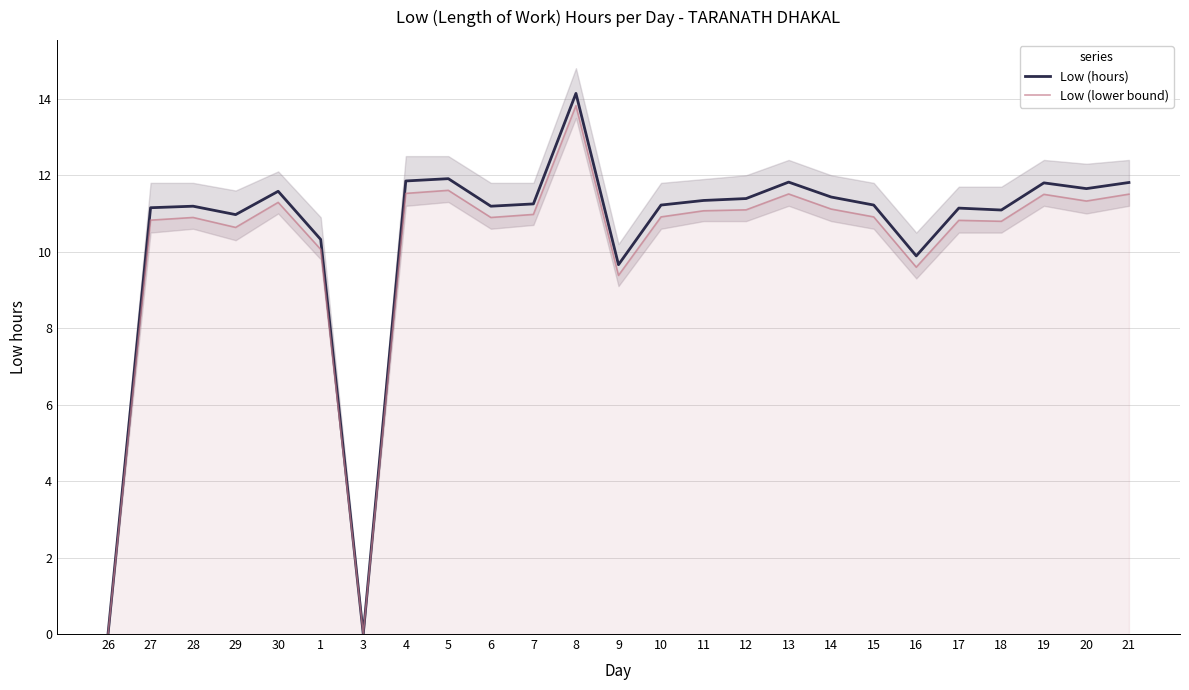

What value does the Low (lower bound) series have at 7?

11.0